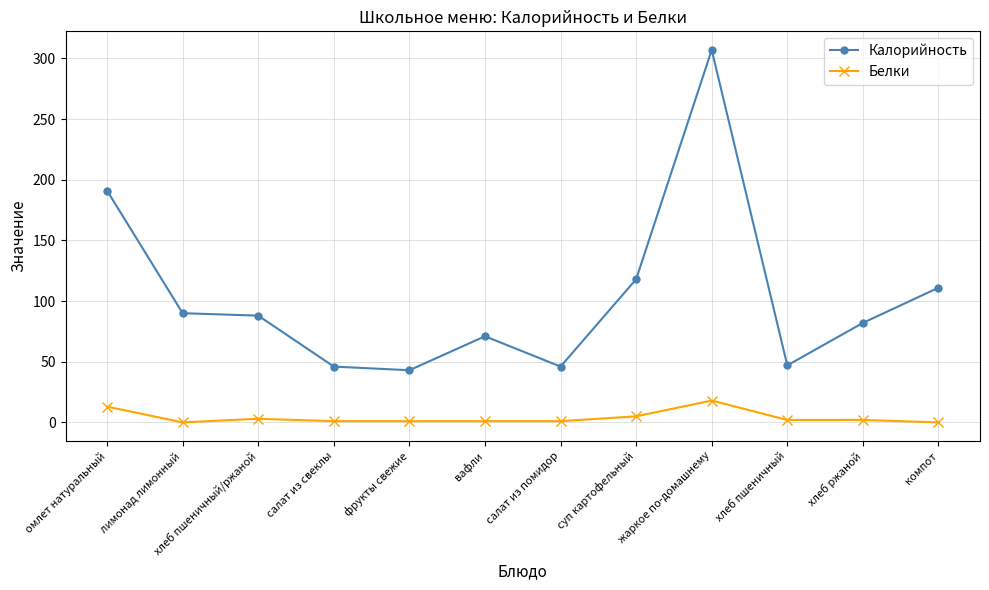

List the series in order of their overall mean, lowest first.

Белки, Калорийность